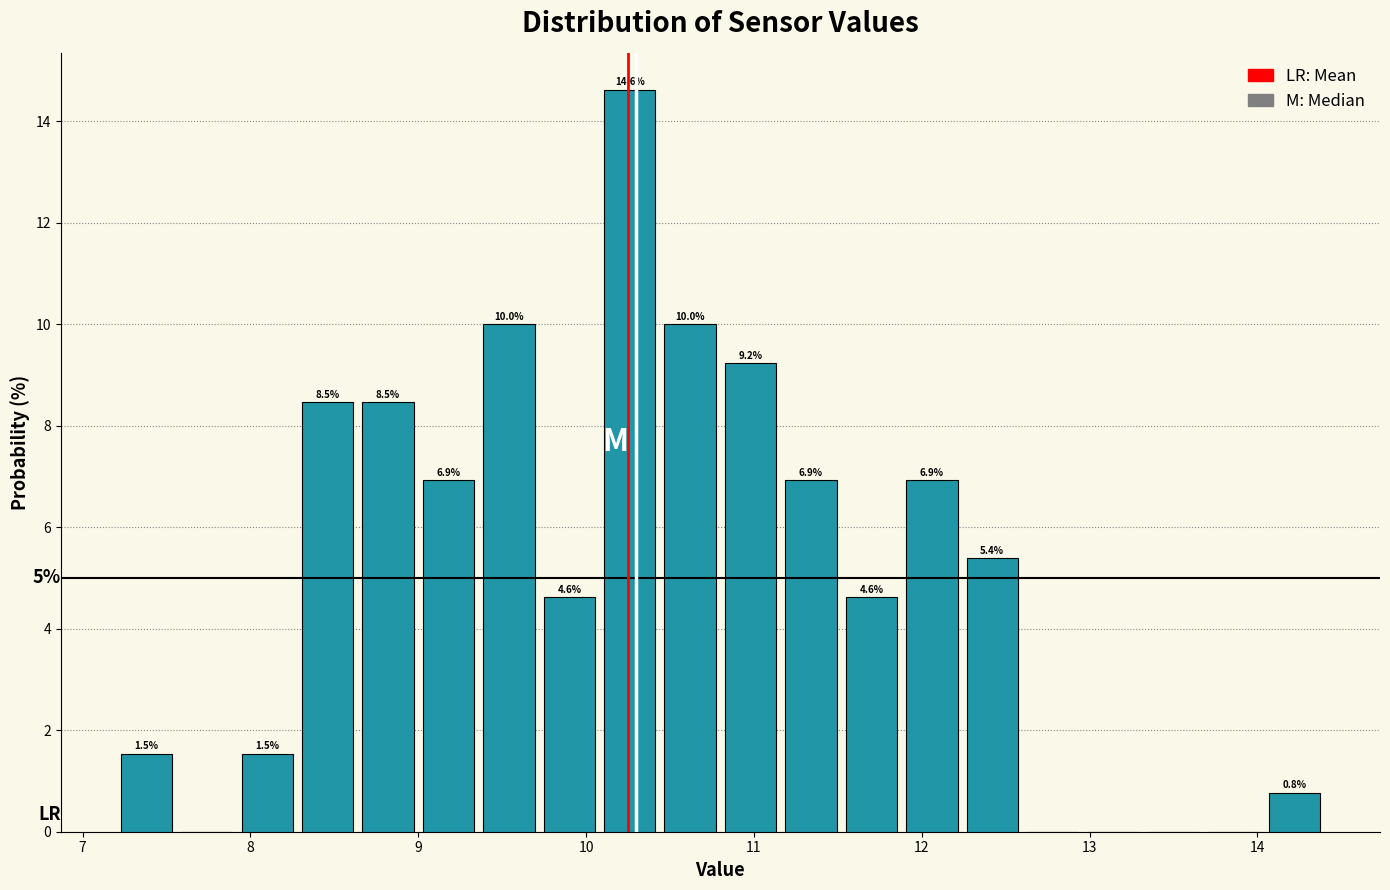

Read against the x-axis, roughly where is the centre of the tallest bar?

10.3